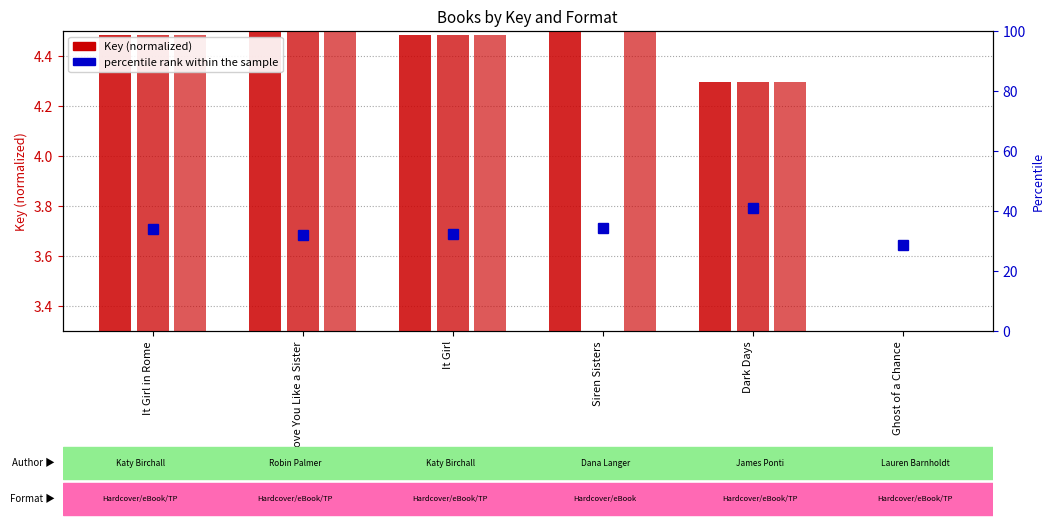

How many bars are there in total?

18